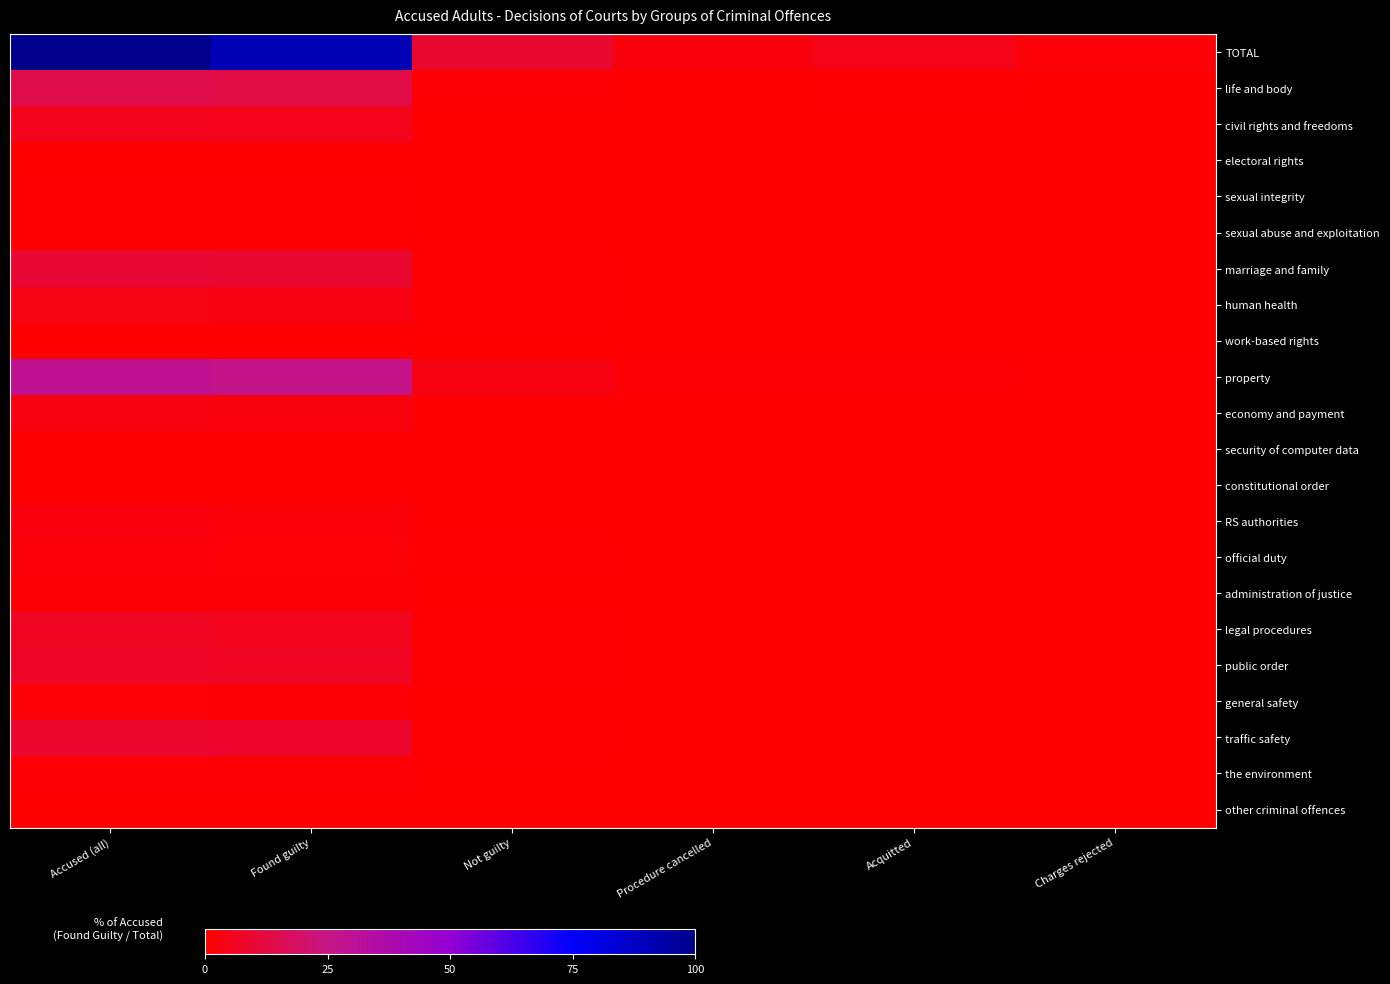

At how many categories does at least one series exceed 16?

2